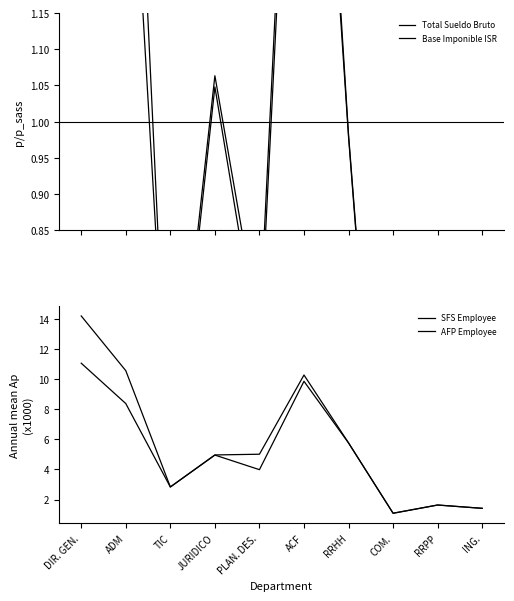

How many values in the SFS Employee series exceed 4?

5